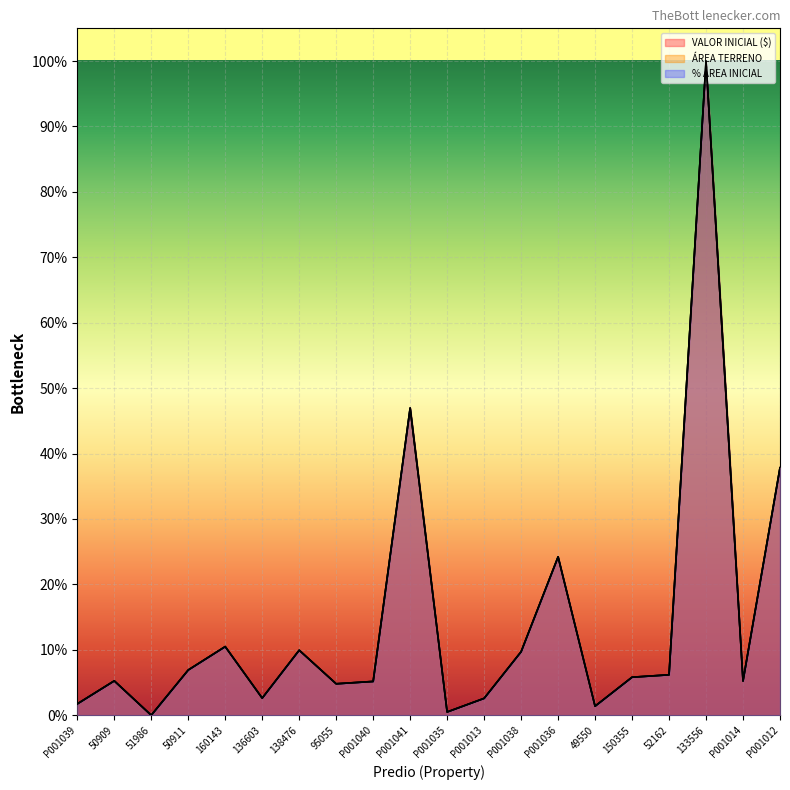

The % ÁREA INICIAL series shows 0.1 at P001036. True or false?

False